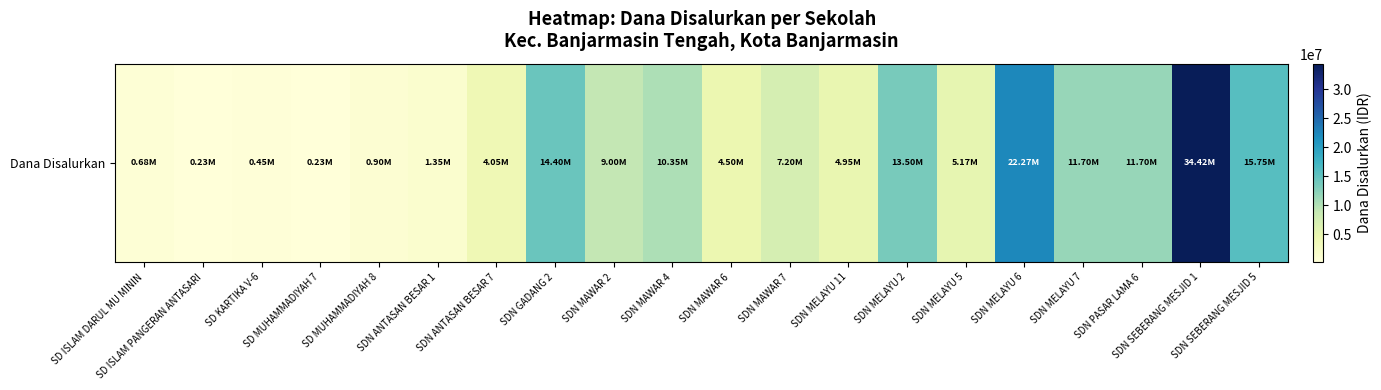

The chart shows a value of 13091771 at SDN MAWAR 2. True or false?

False